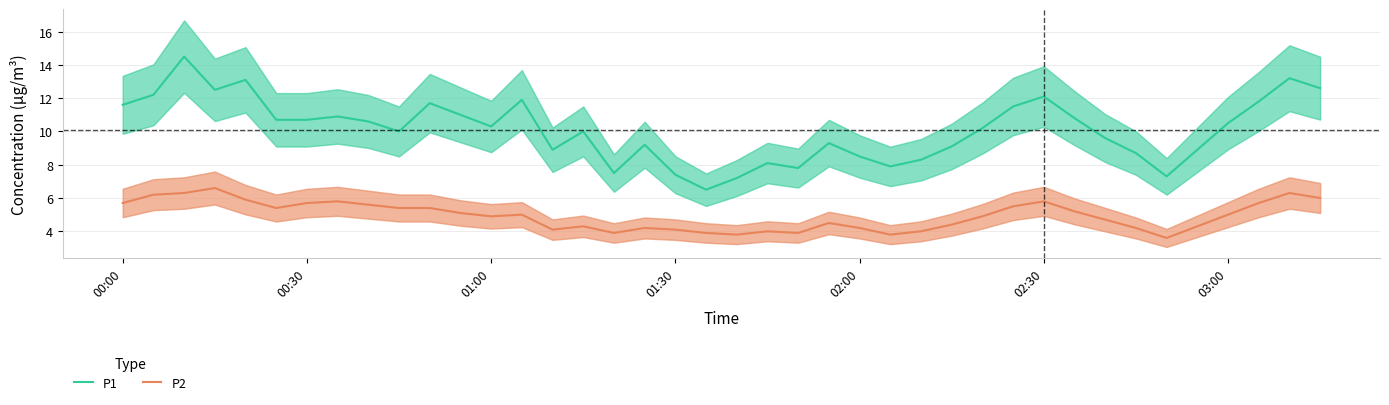

What is the minimum value for P1?

6.5